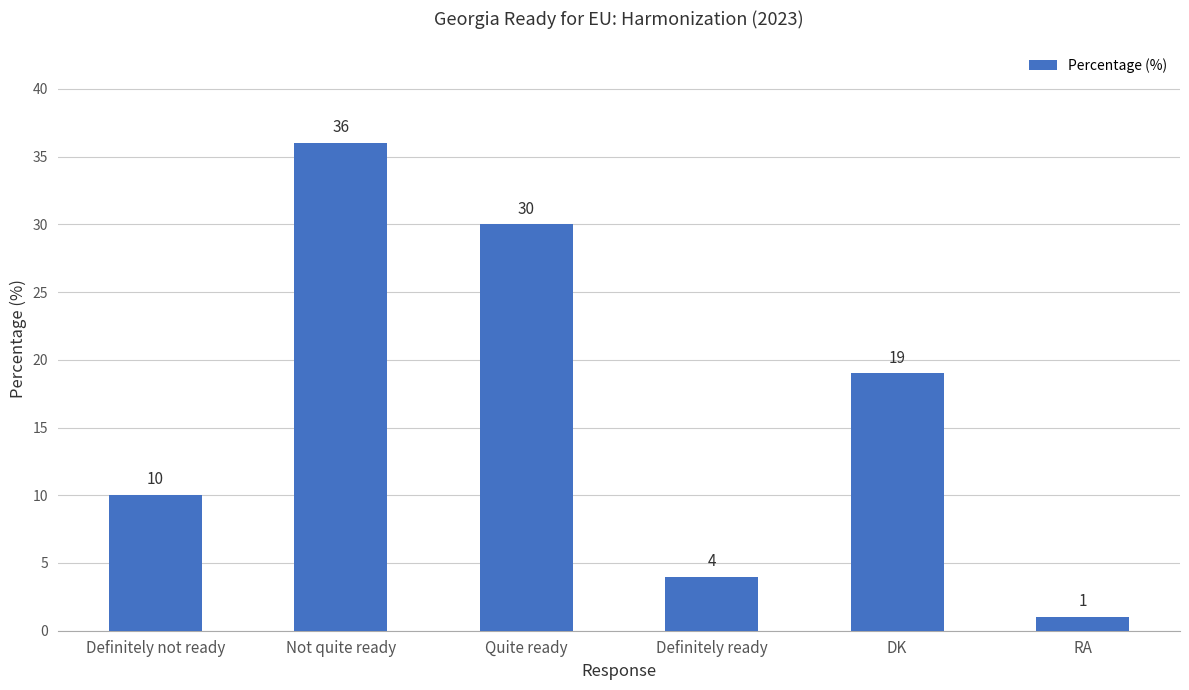

Where is the data nearest to the value 18?

DK